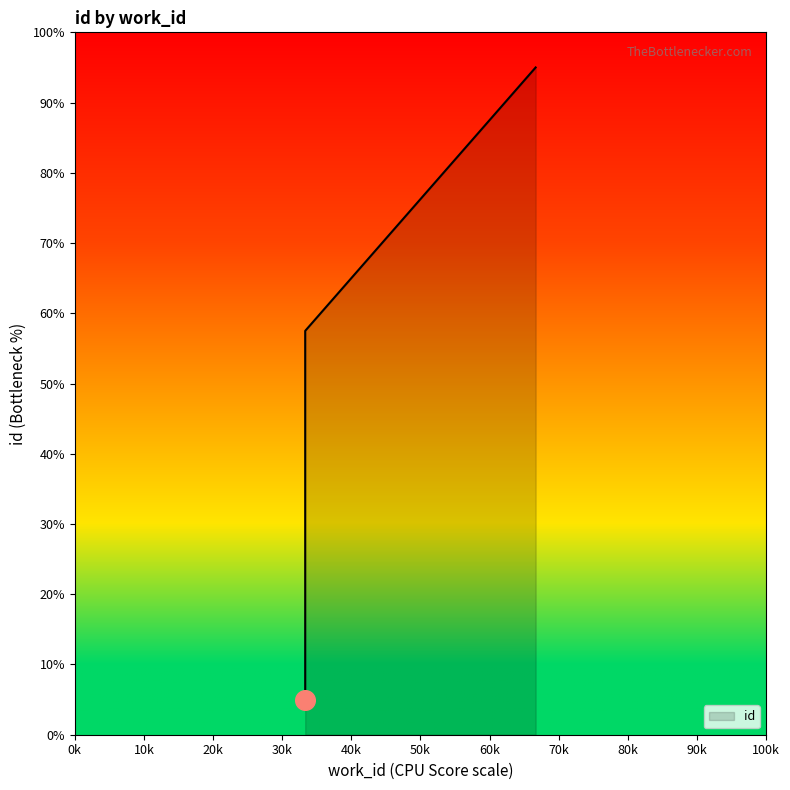

Which has a higher value, 4610 or 4610?

4610